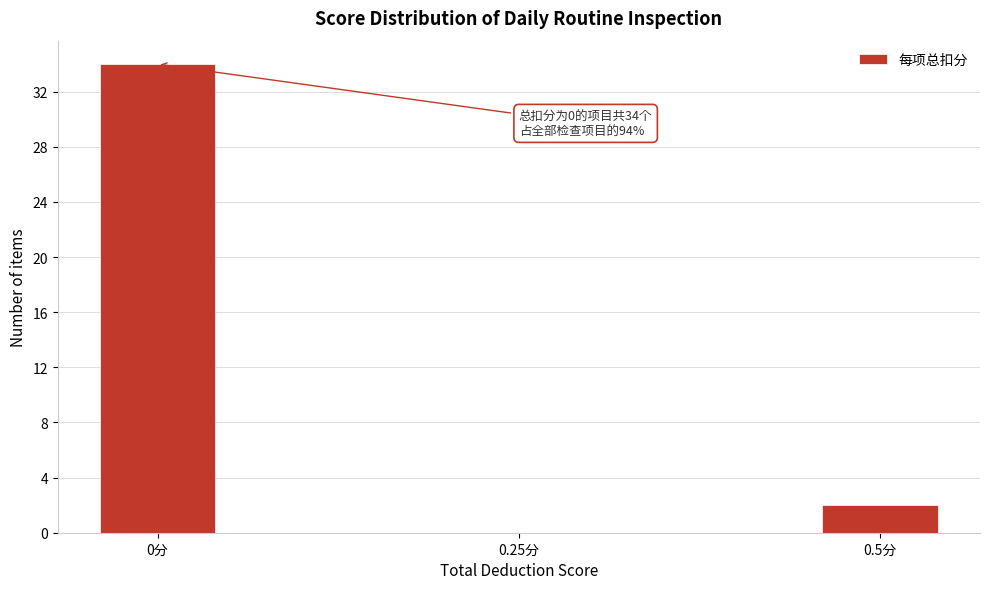

Reading left to right, transcribe all the data shown in this chart.

0分=34	0.25分=0	0.5分=2